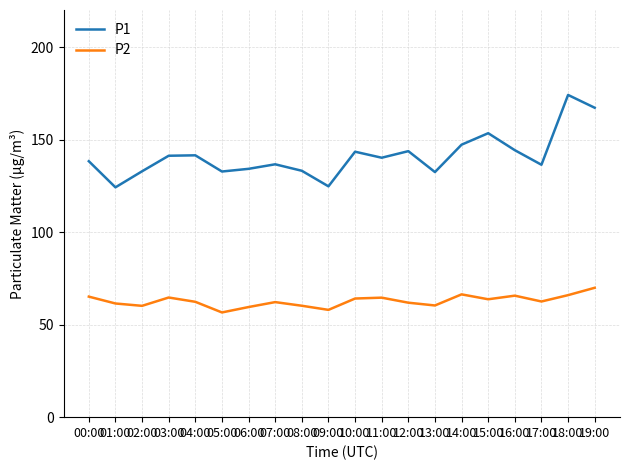

List the series in order of their peak value, highest first.

P1, P2